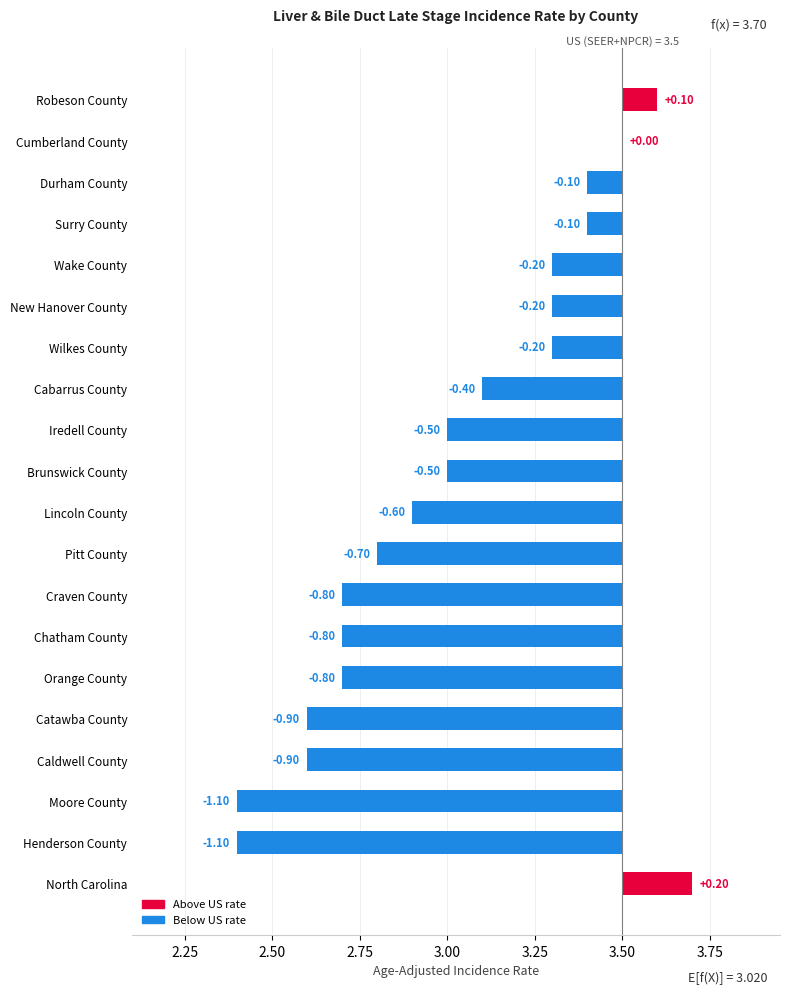

What is the difference between the maximum and second lowest values?

1.3